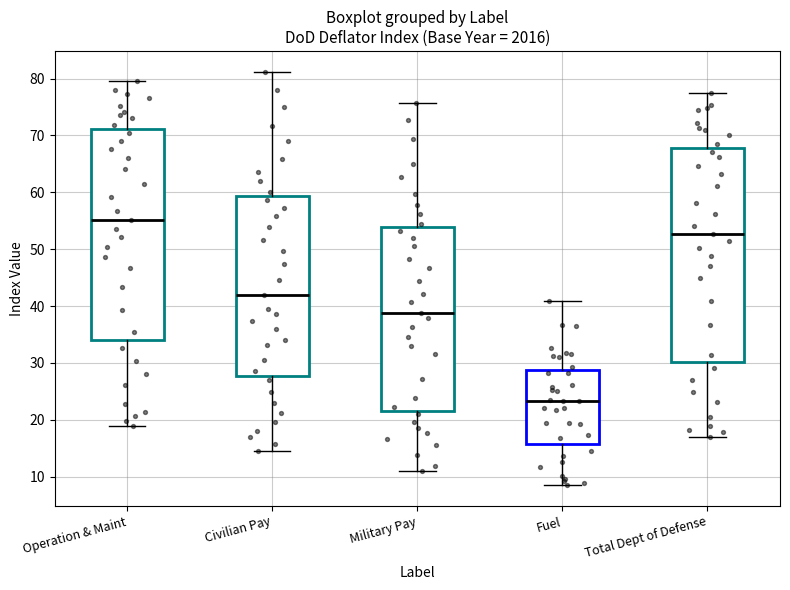

Where does the upper whisker of the box for Total Dept of Defense end on the y-axis? The values are not printed on the chart, so give them approximately, as read against the axis.

77